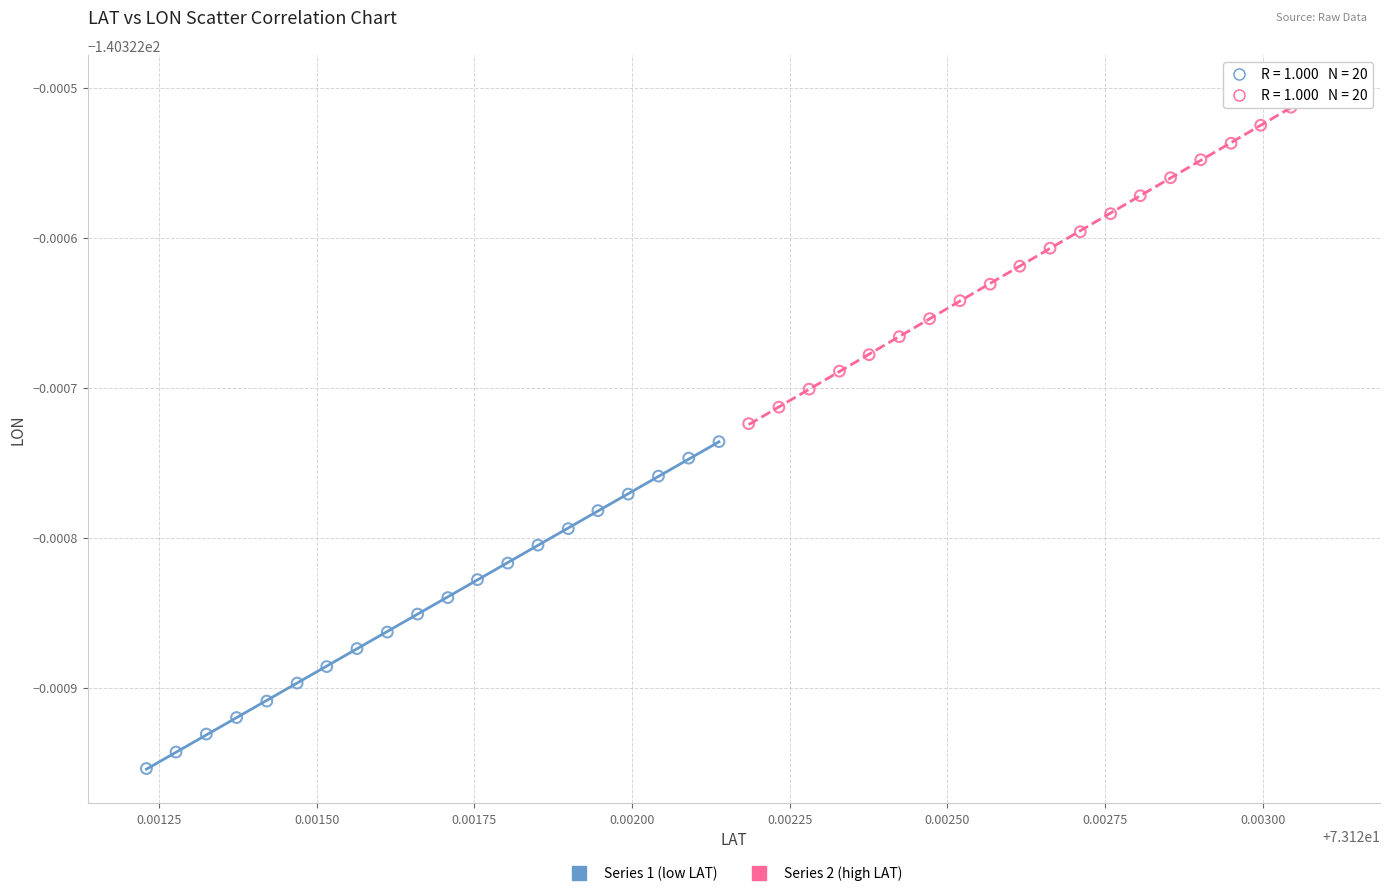

What are all the series names shown in the legend?

Series 1 (low LAT), Series 2 (high LAT)